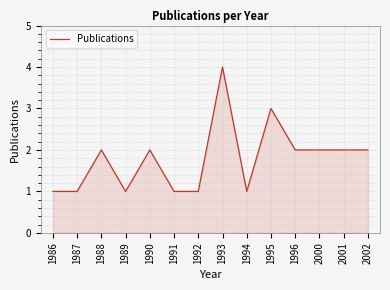

Reading left to right, extract all data points from this chart.

1	1	2	1	2	1	1	4	1	3	2	2	2	2